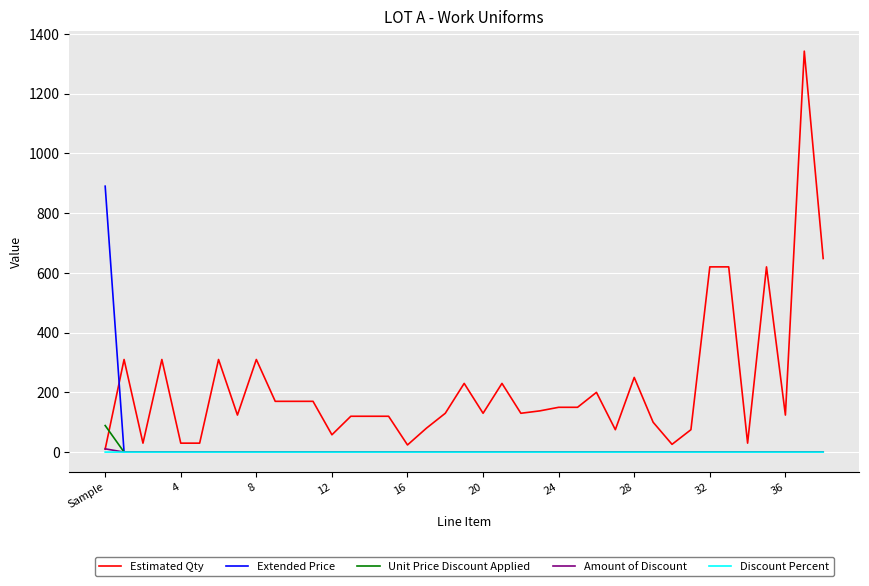

What is the maximum value for Extended Price?

890.0